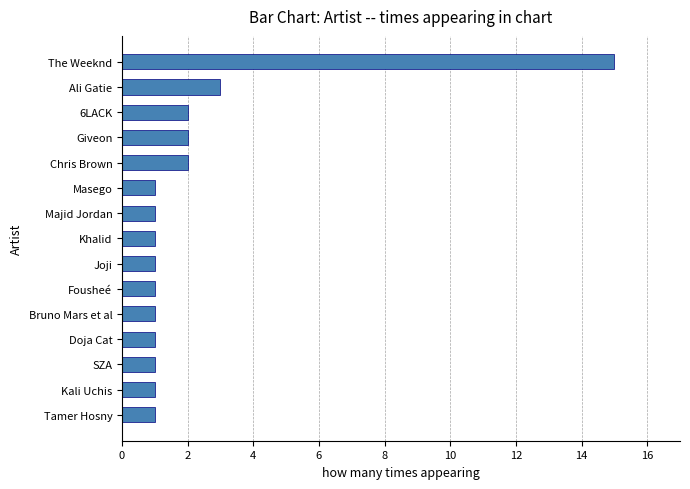

What is the smallest value displayed?

1